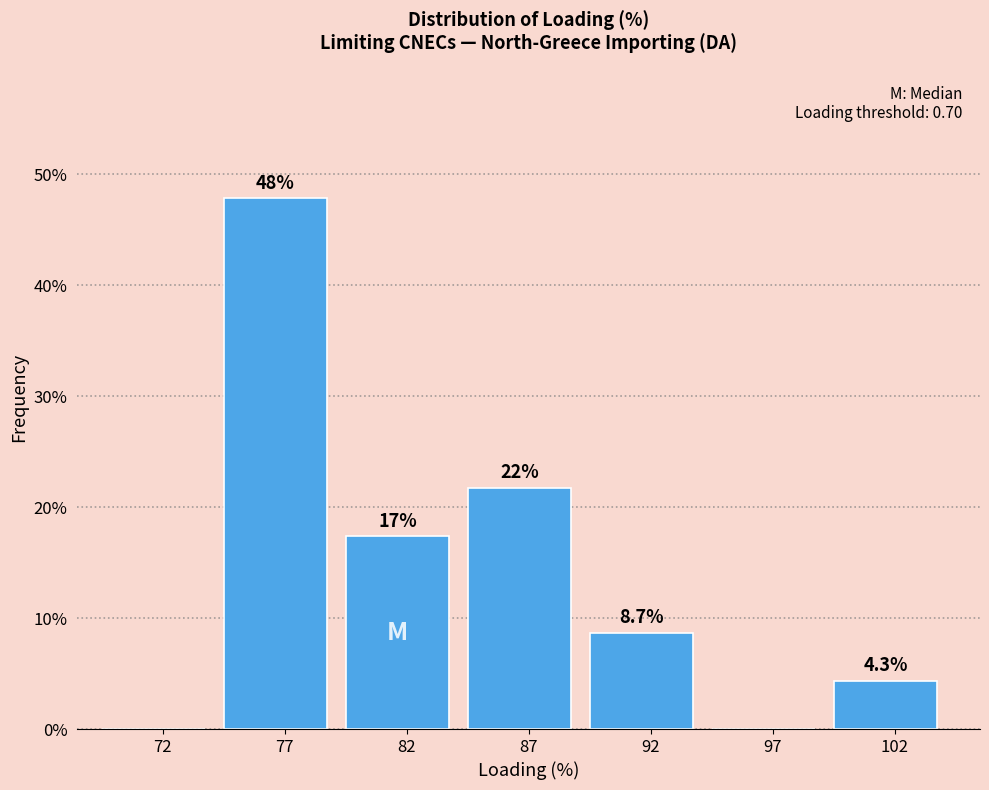

Reading left to right, extract all data points from this chart.

72=0.0	77=47.8	82=17.4	87=21.7	92=8.7	97=0.0	102=4.3